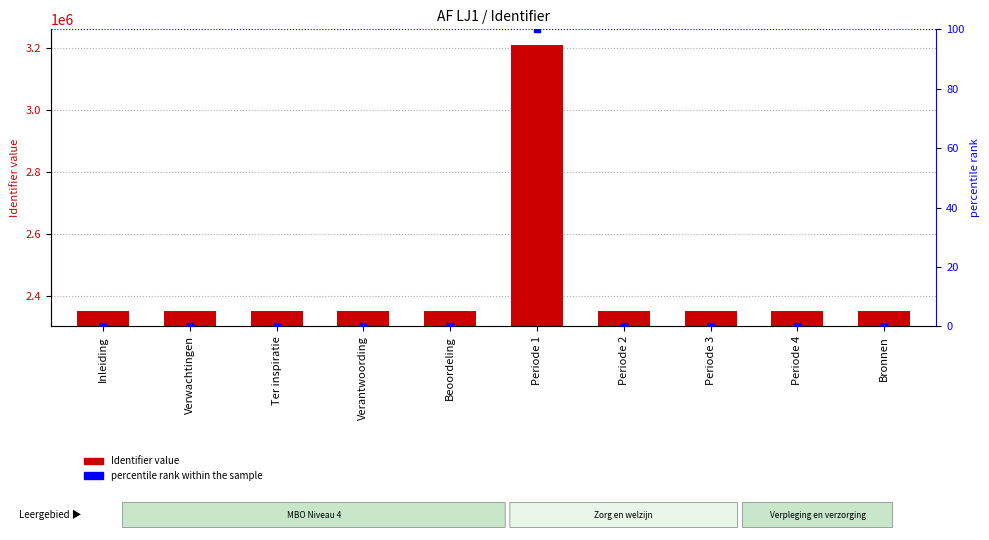

Is the value of Identifier at Periode 3 greater than the value of percentile rank within sample at Periode 4?

Yes